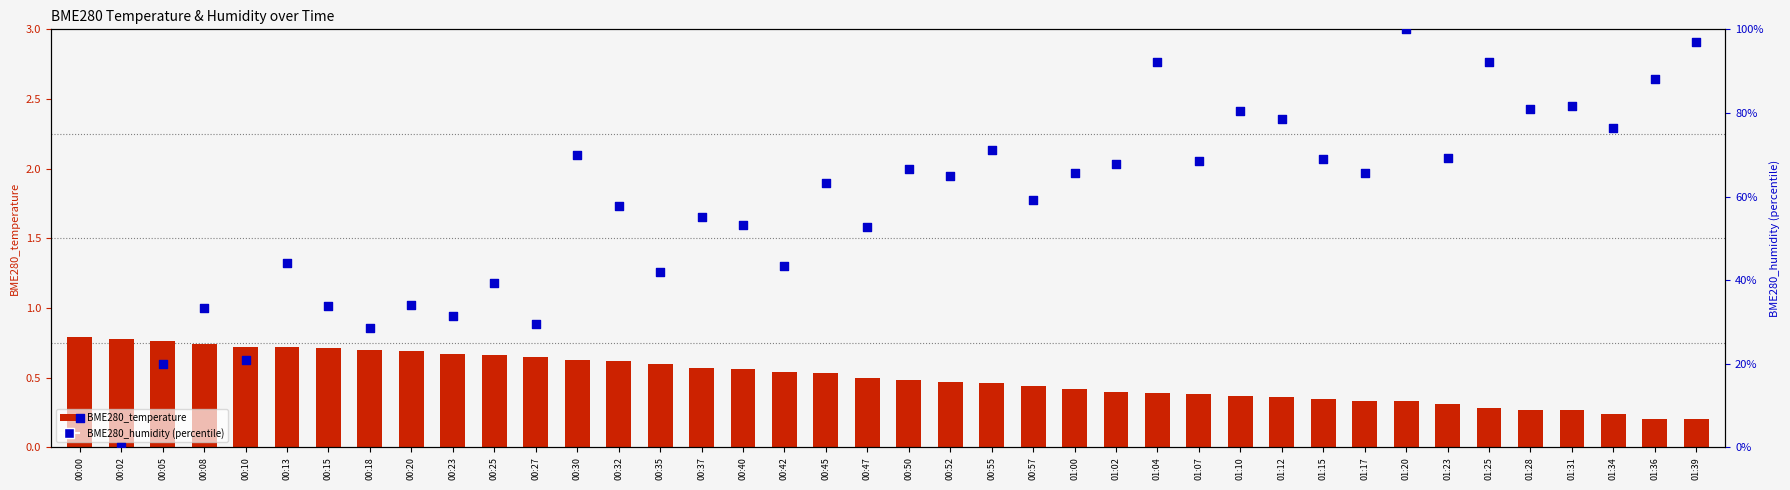

What is the total value across all series at 00:30?

70.7